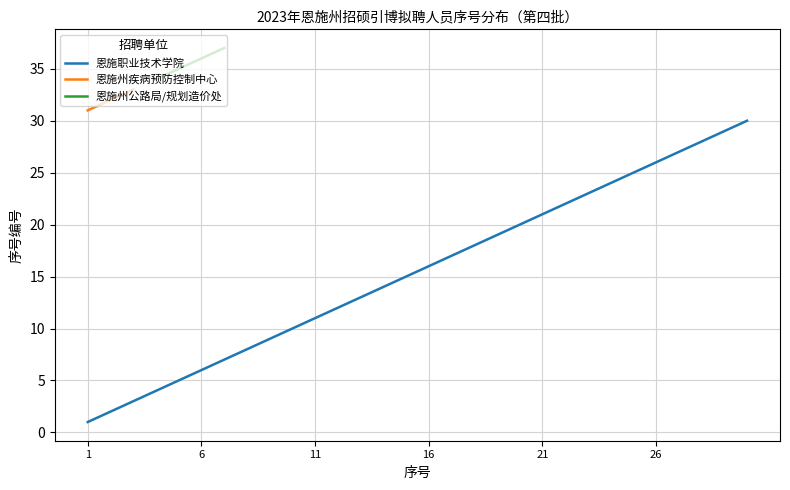

True or false: 恩施职业技术学院 has a value of 16 at 16.

True